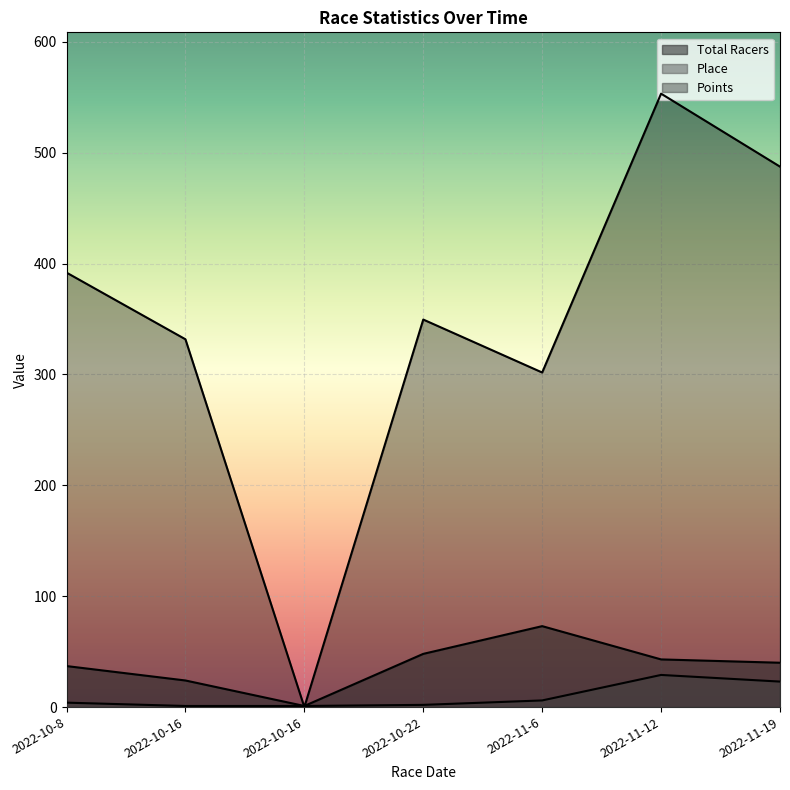

What is the sum of the Total Racers values at 2022-11-19 and 2022-10-22?

88.0